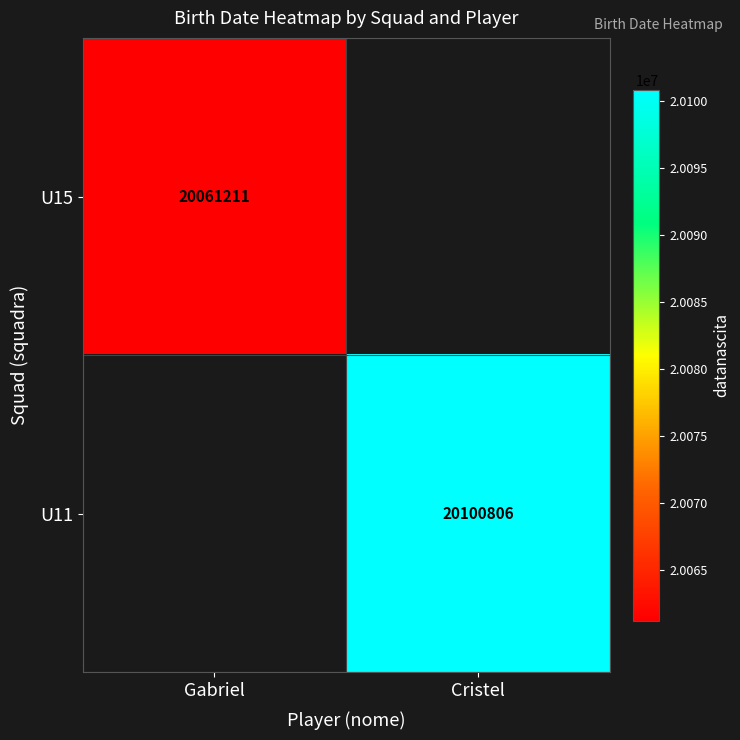

Which has a higher value, Gabriel or Cristel?

Cristel